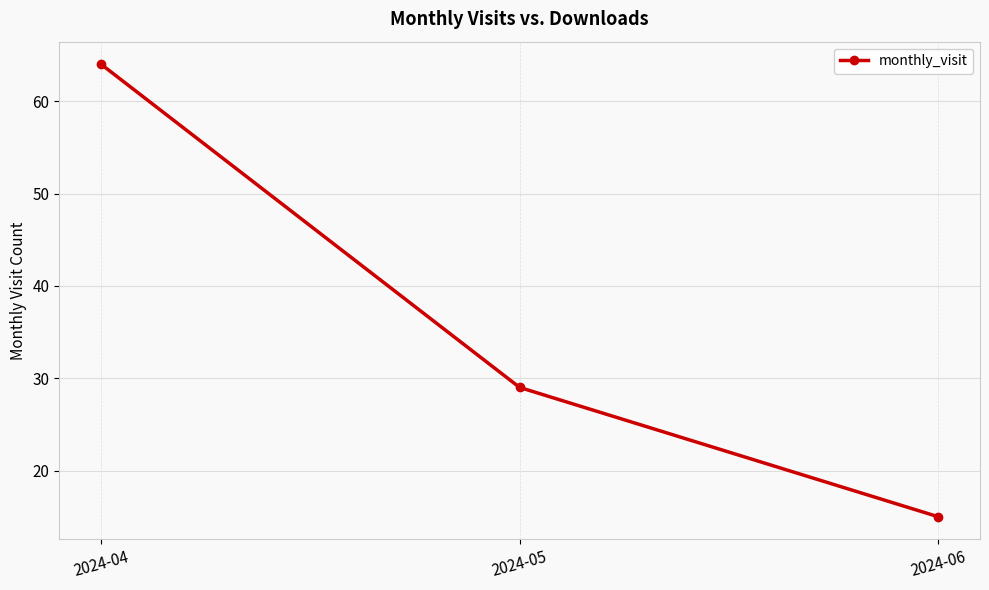

How many series are shown in this chart?

1